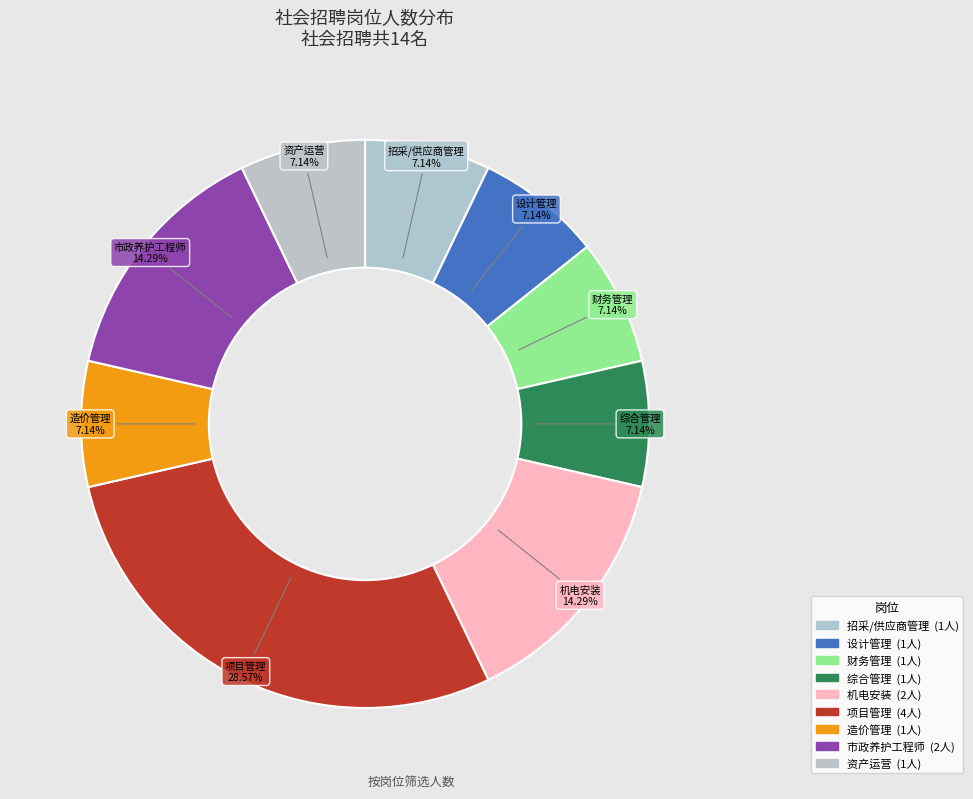

Count the number of slices in the pie.

9